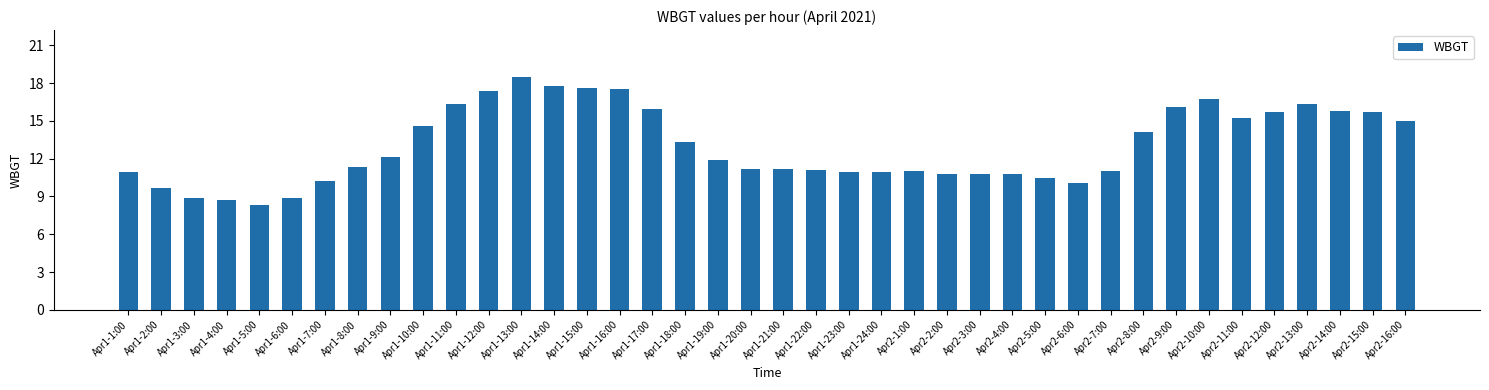

At which label is the value closest to 13?

Apr1-18:00